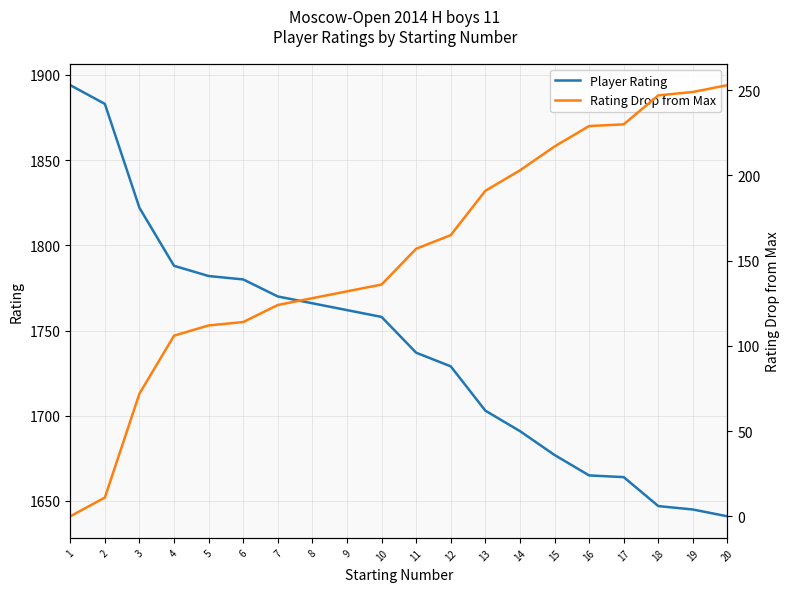

Between 8 and 10, which is larger?

8